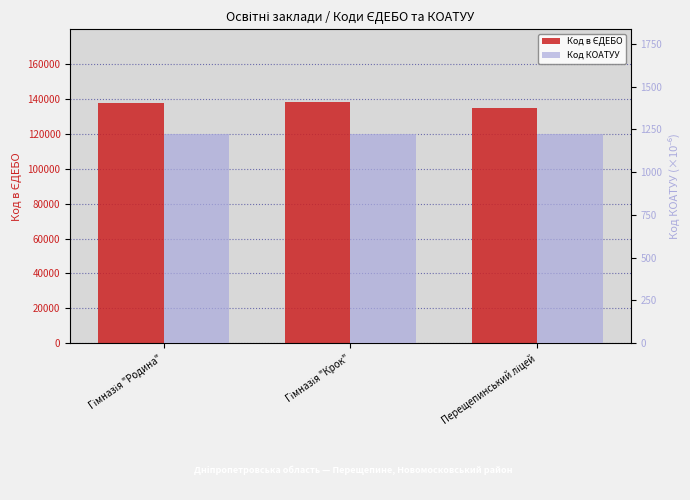

How many groups of bars are there?

3